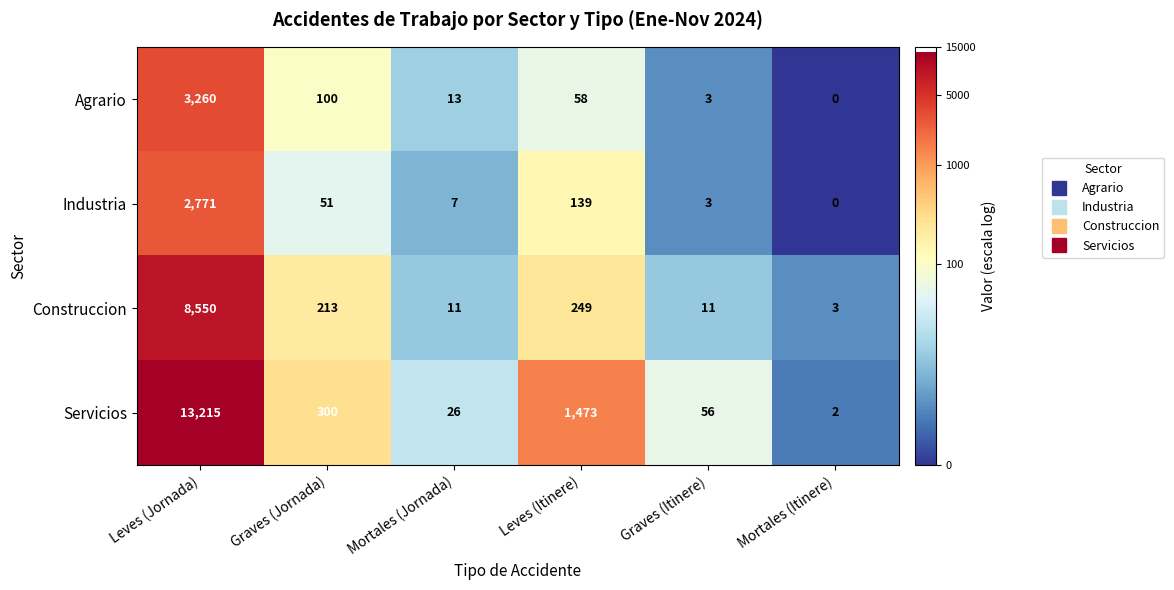

Rank the categories by Industria value from lowest to highest.

Mortales (Itinere), Graves (Itinere), Mortales (Jornada), Graves (Jornada), Leves (Itinere), Leves (Jornada)